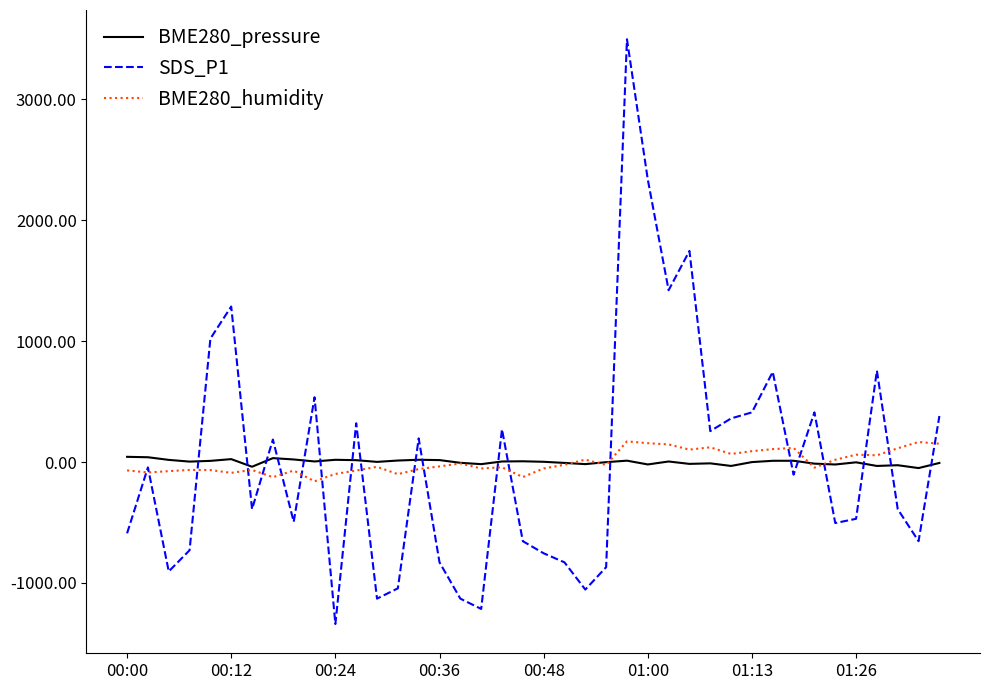

Which series has the widest spread of values?

SDS_P1